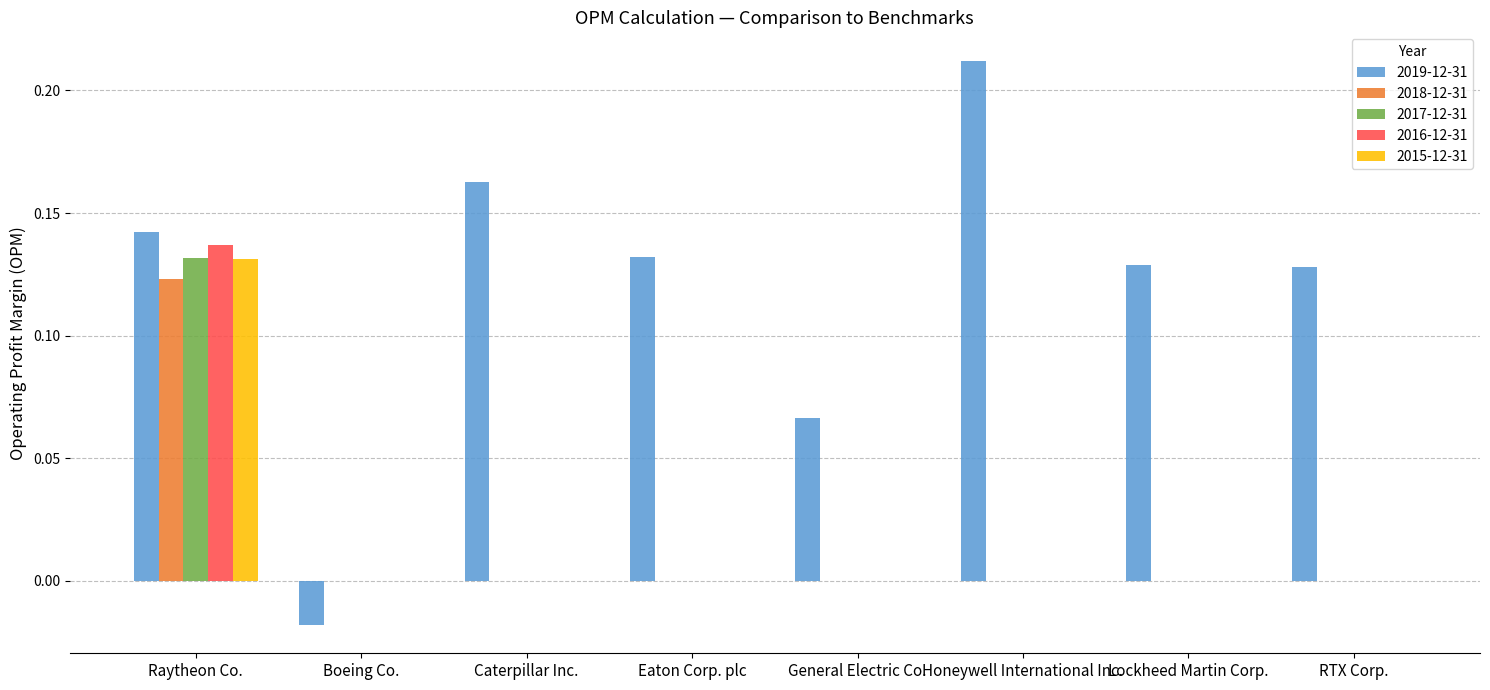

At which label does 2017-12-31 reach its peak?

Raytheon Co.